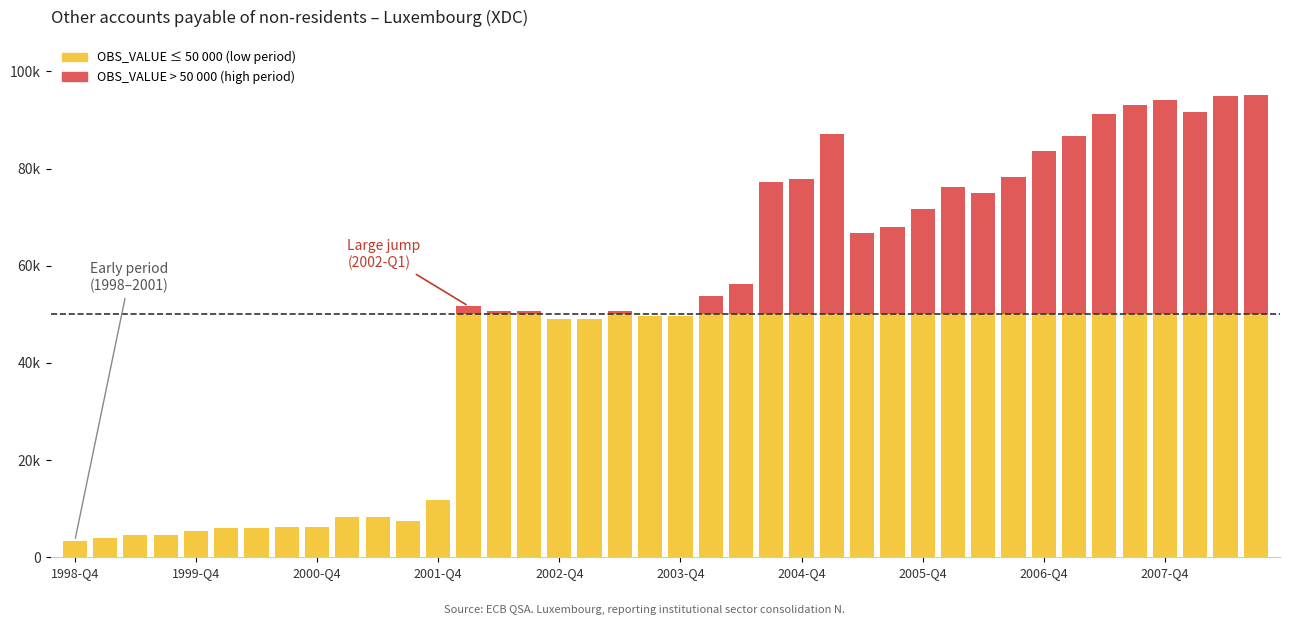

What is the sum of all values?

2001775.7